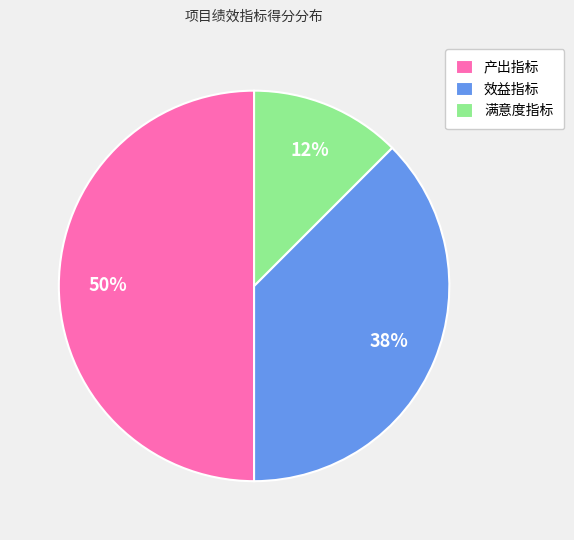

To the nearest percent, what is the average slice percentage?

33%